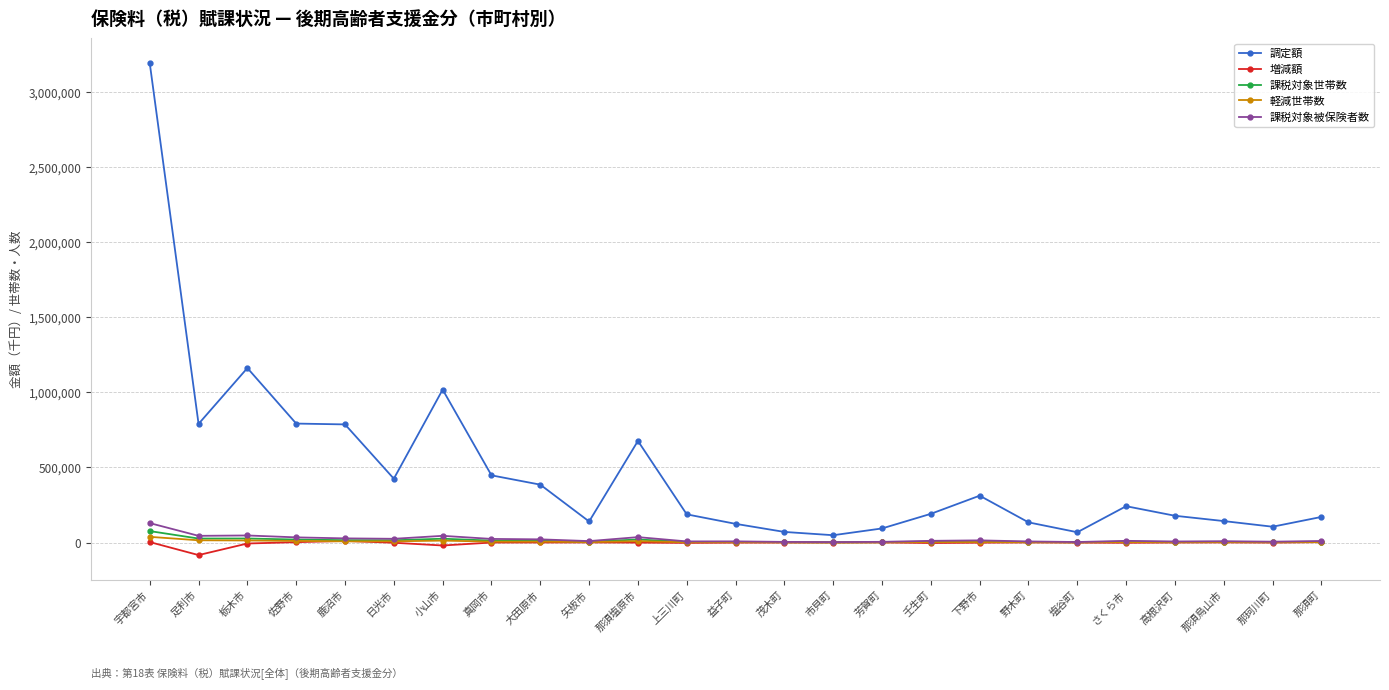

Read the 課税対象被保険者数 value at 那須烏山市, to the nearest 10.

8890